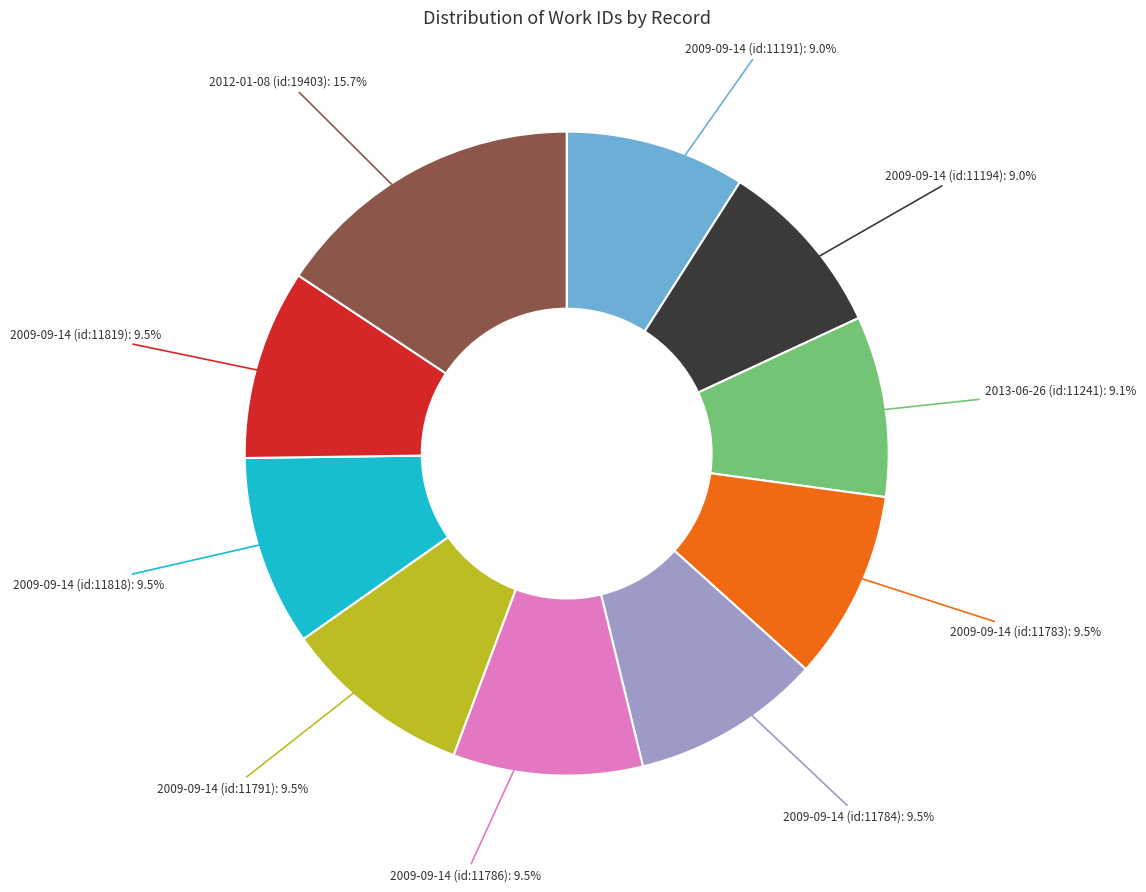

Is there any slice that represents more than half of the pie?

No